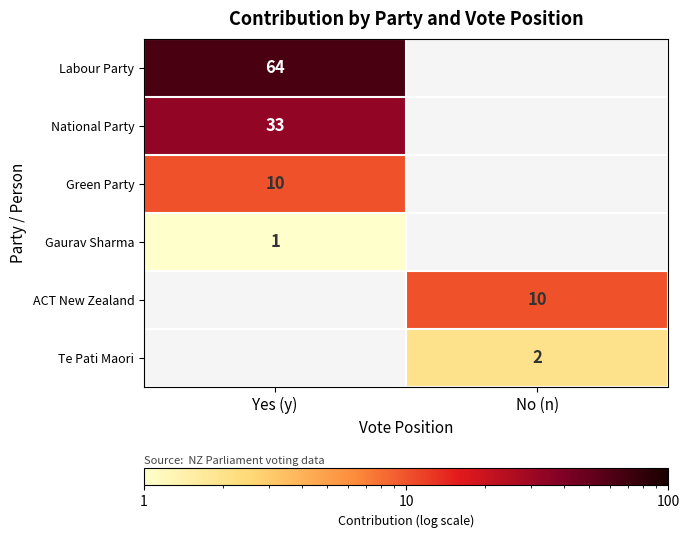

The ACT New Zealand series shows 10 at No (n). True or false?

True